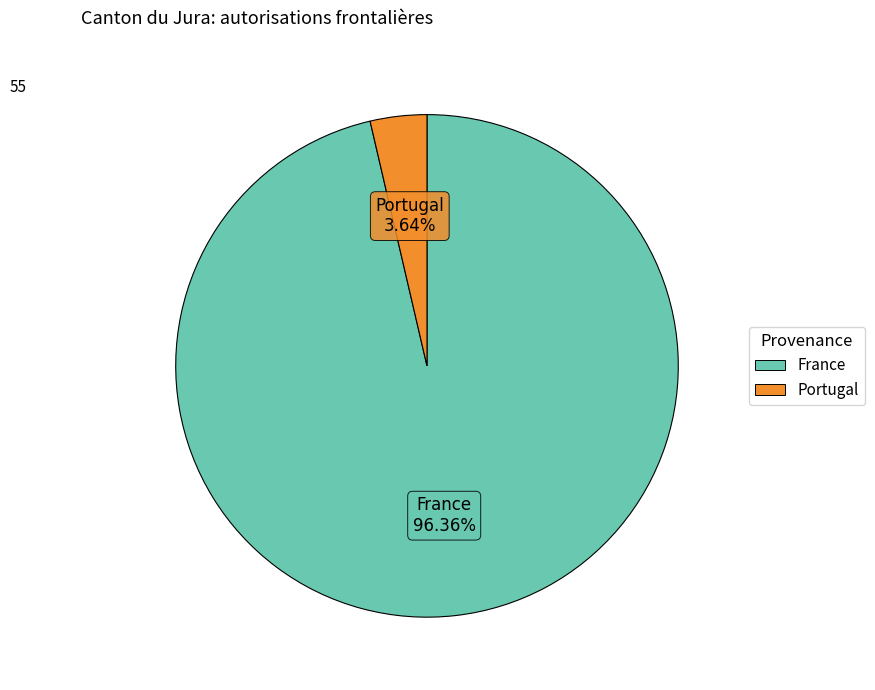

How many slices are in this pie chart?

2